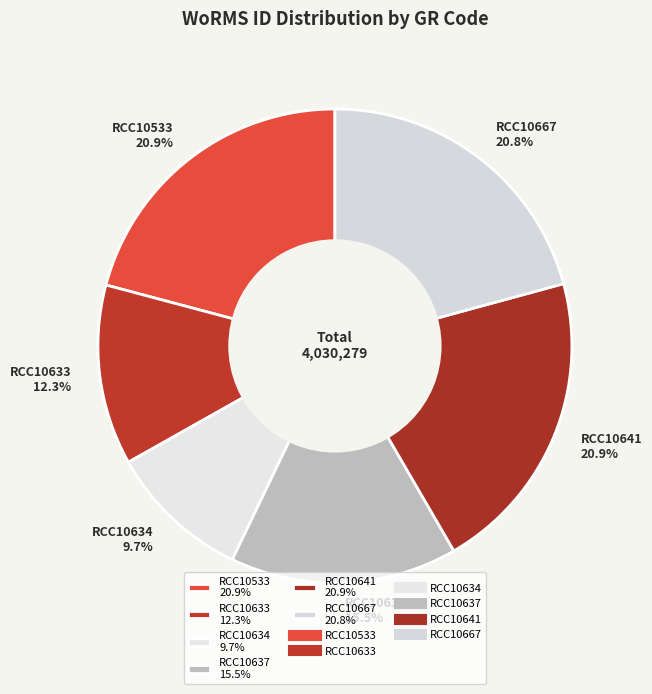

How many segments does this pie chart have?

6